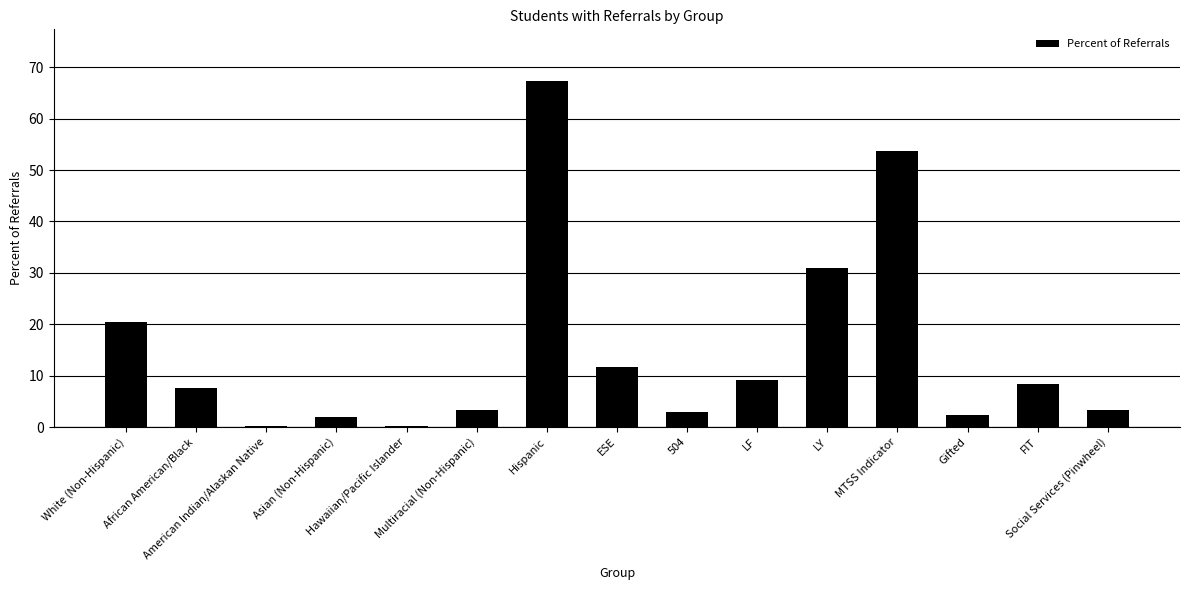

What is the greatest value displayed?

67.3